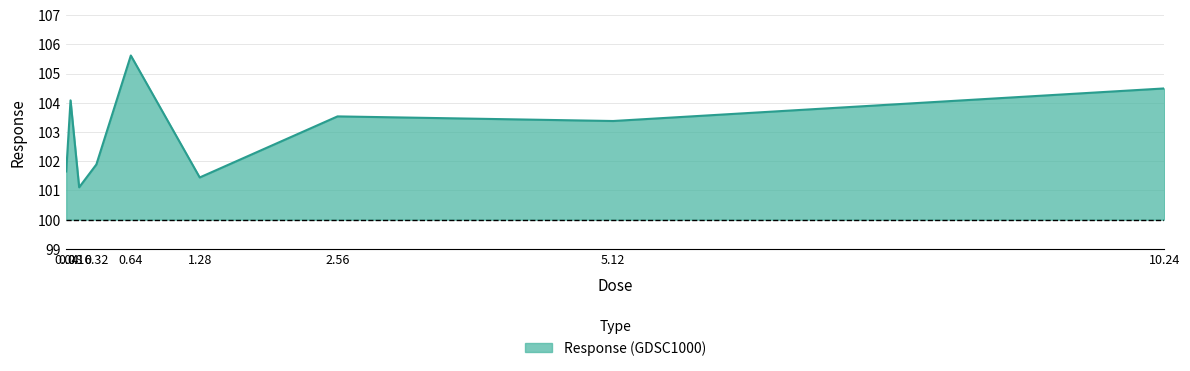

Which category has the lowest value across all series?

0.16